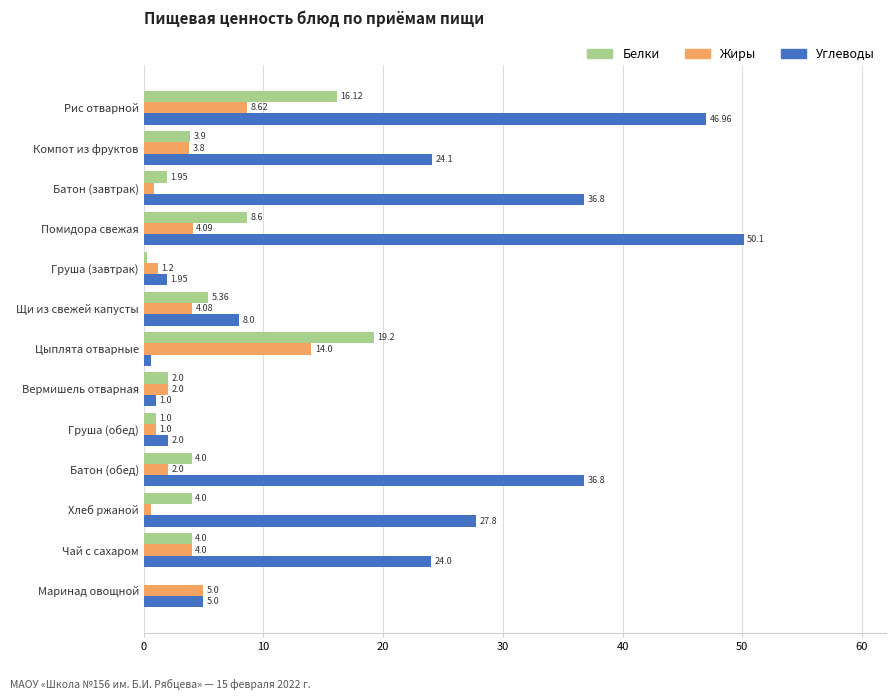

Between Щи из свежей капусты and Груша (обед), which series saw the biggest shift?

Углеводы